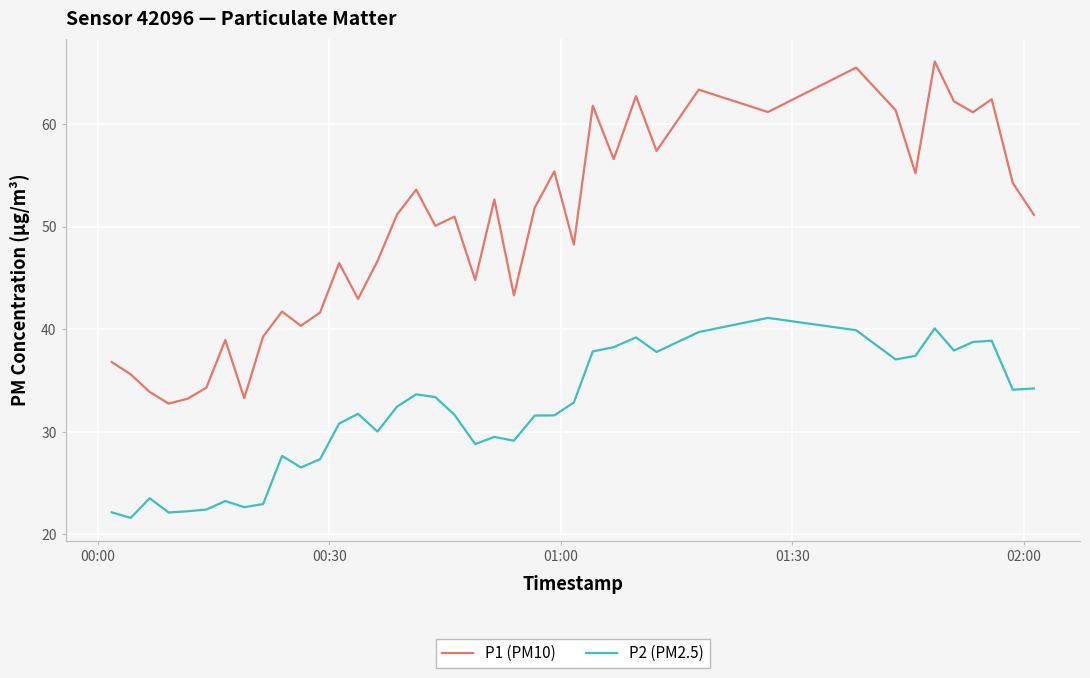

Which series has the largest range (max minus min)?

P1 (PM10)